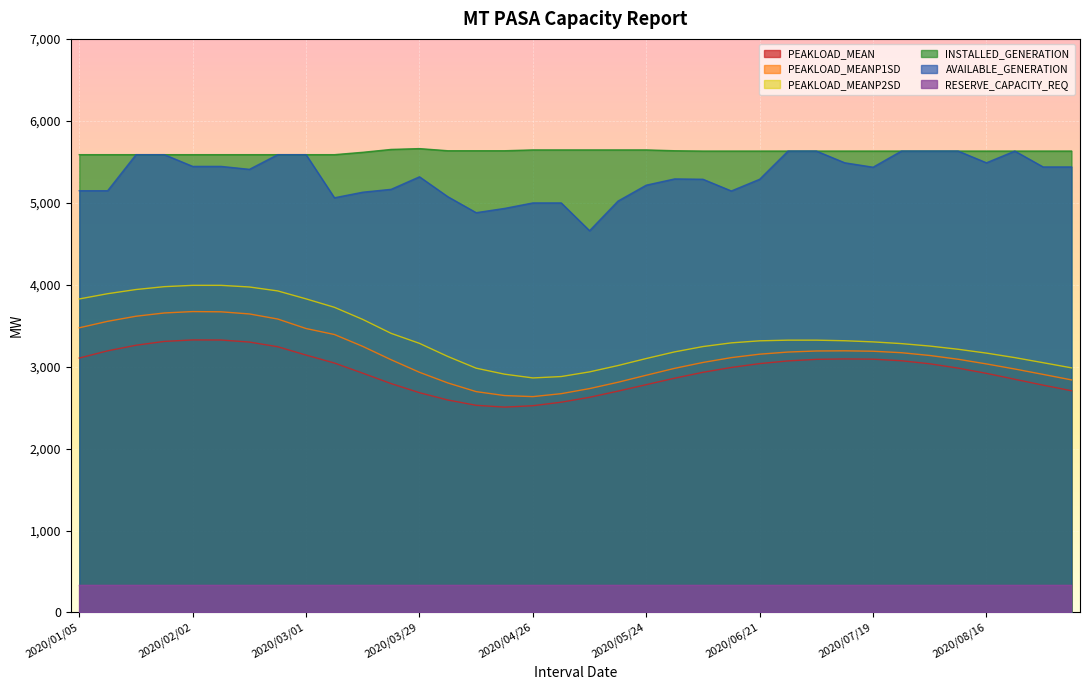

True or false: PEAKLOAD_MEANP1SD and PEAKLOAD_MEANP2SD intersect in this chart.

False